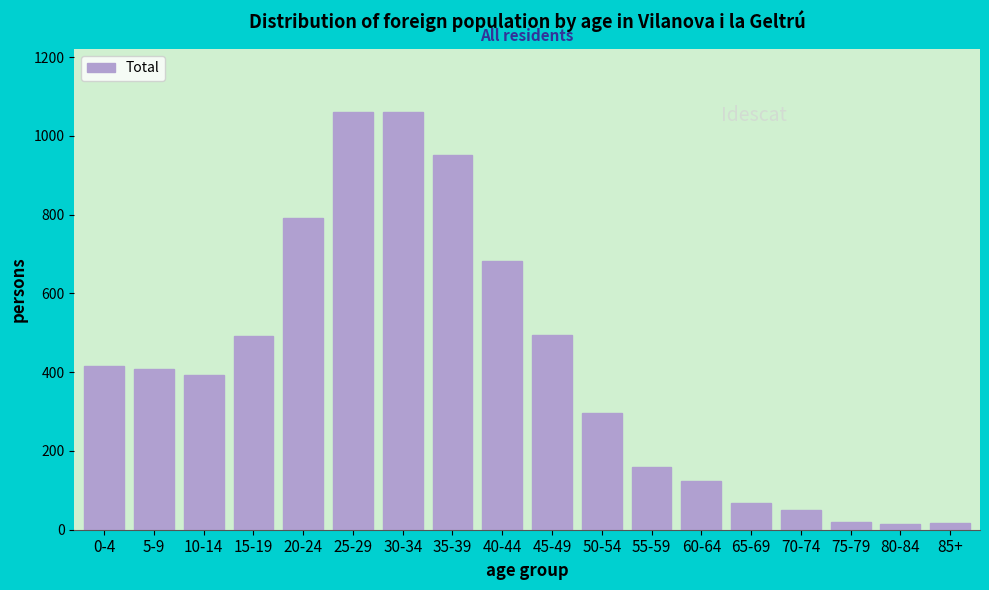

What is the label of the 18th bar from the left?

85+